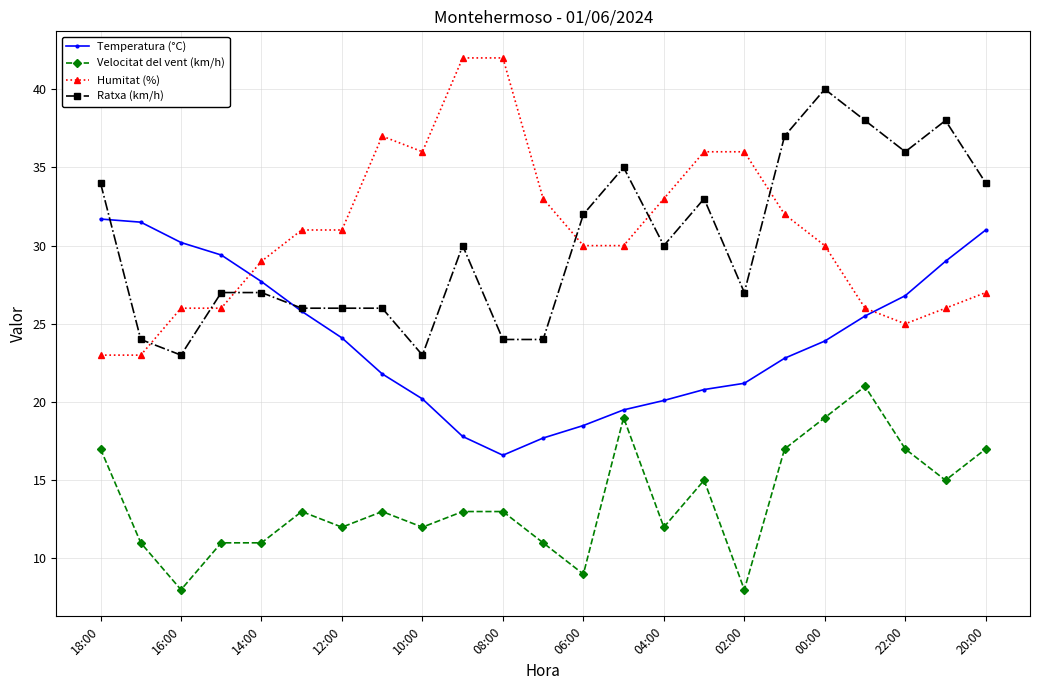

True or false: Ratxa (km/h) has more than 0 interior local peaks.

True